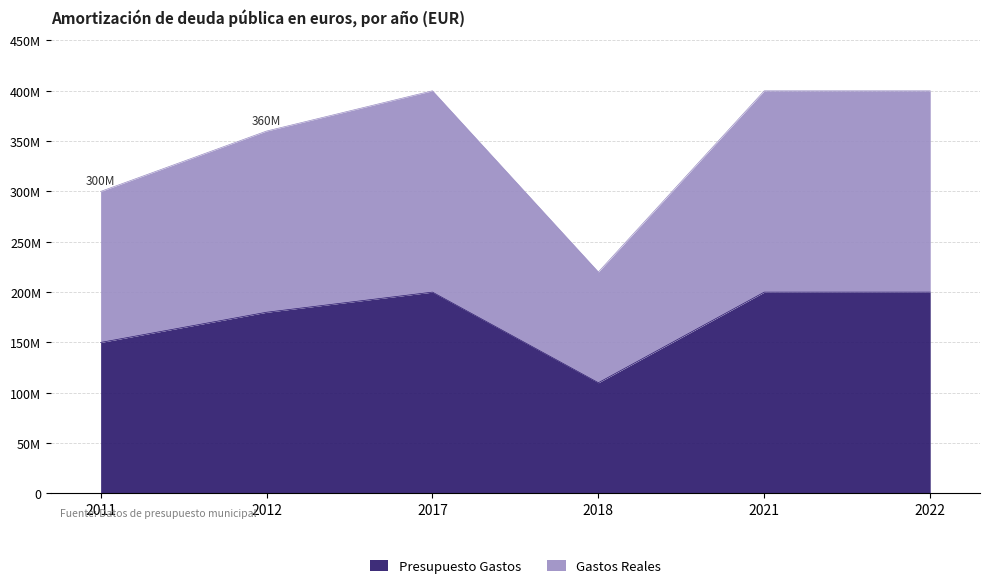

Is the value of Gastos Reales at 2021 greater than the value of Presupuesto Gastos at 2018?

Yes